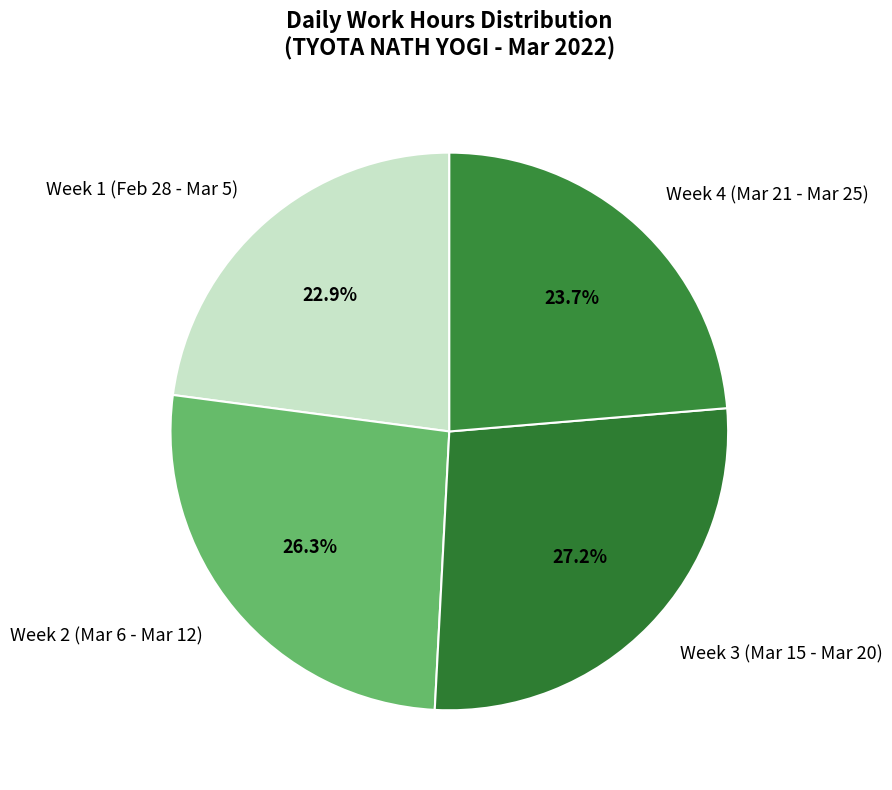

How much of the chart is everything except Week 4 (Mar 21 - Mar 25)?

76.3%